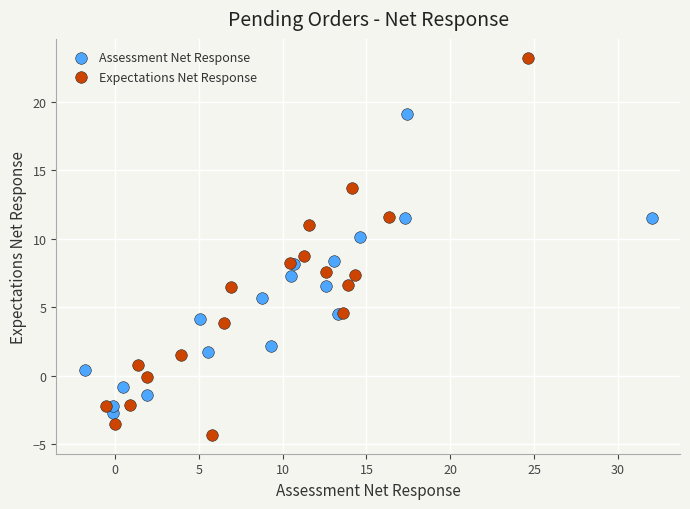

Which series reaches the maximum Y coordinate?

Expectations Net Response